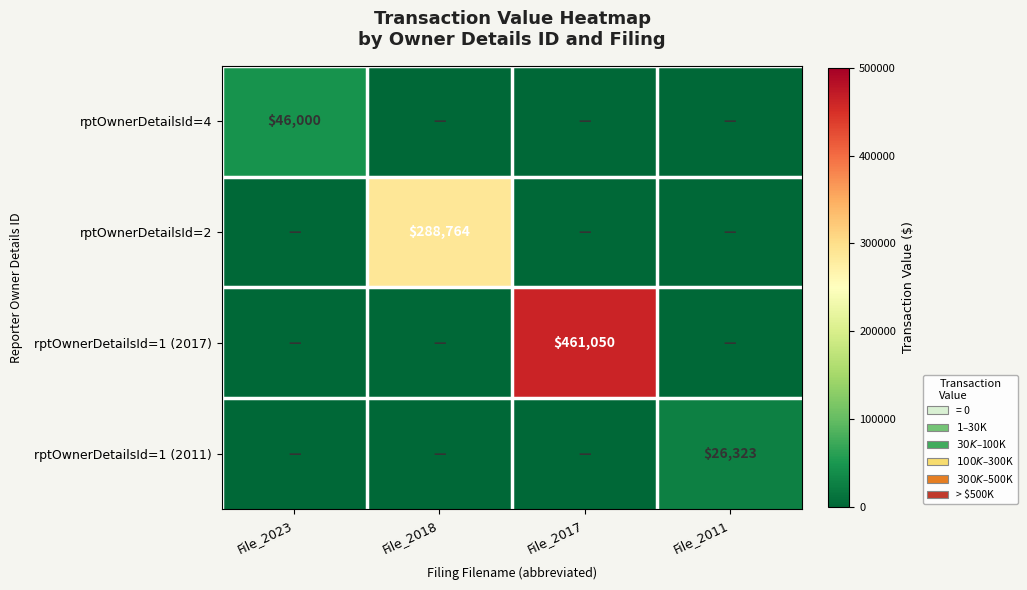

At how many categories does at least one series exceed 264077?

2